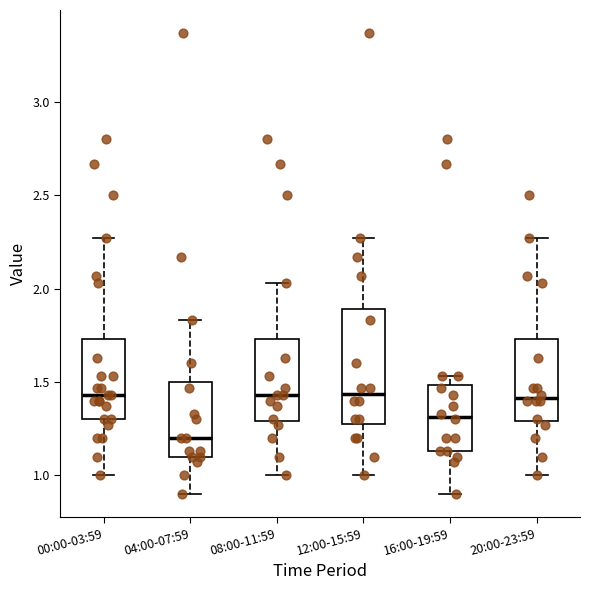

Where is the upper edge of the box for 20:00-23:59 on the y-axis? The values are not printed on the chart, so give them approximately, as read against the axis.

1.75